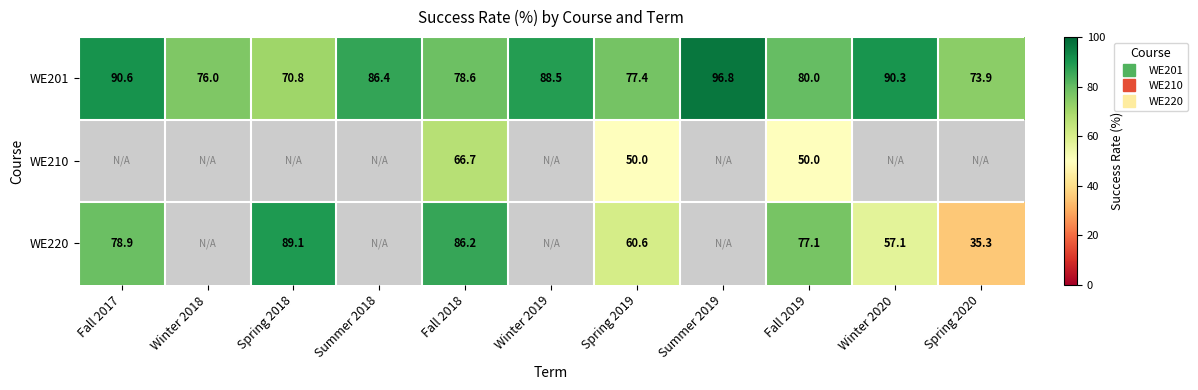

Which category has the highest value in the WE220 series?

Spring 2018